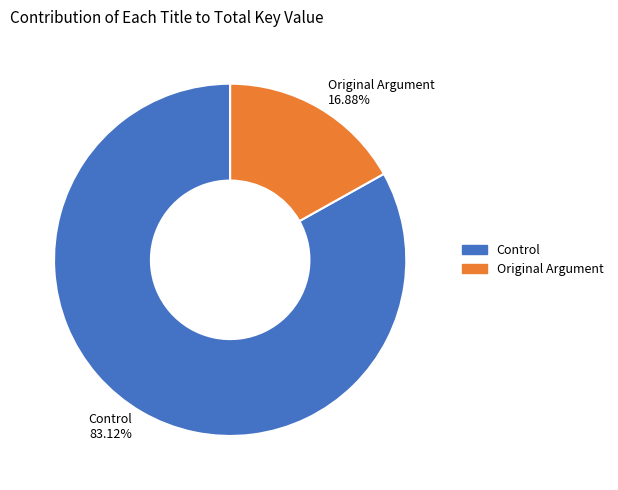

Count the number of slices in the pie.

2